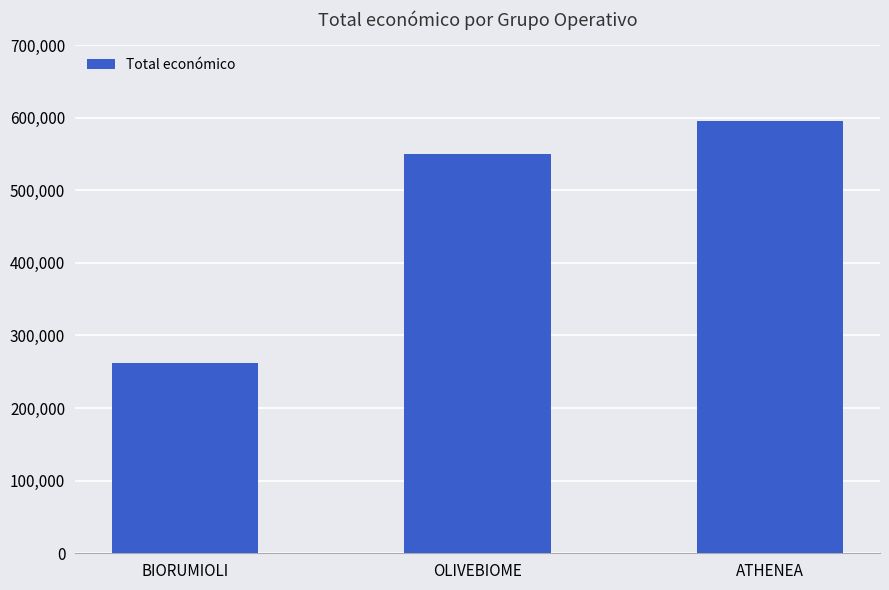

List the labels in order of value, largest first.

ATHENEA, OLIVEBIOME, BIORUMIOLI